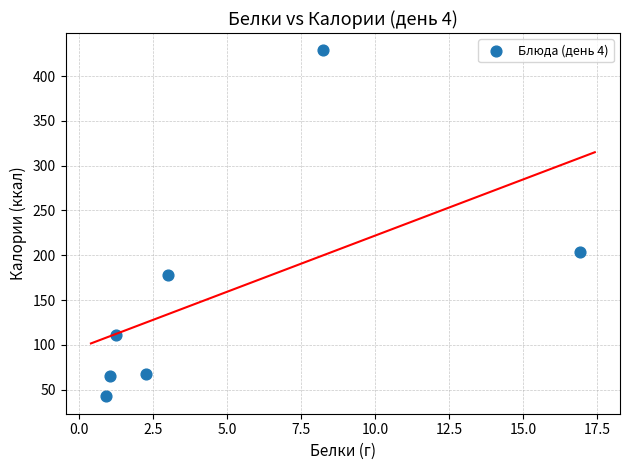

What is the average Y value?

156.8